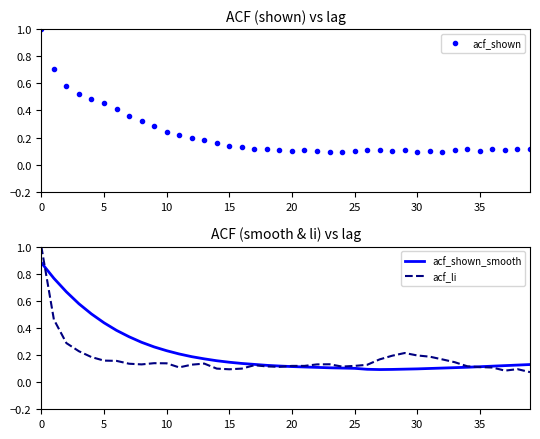

What is the maximum value for acf_li?

1.0